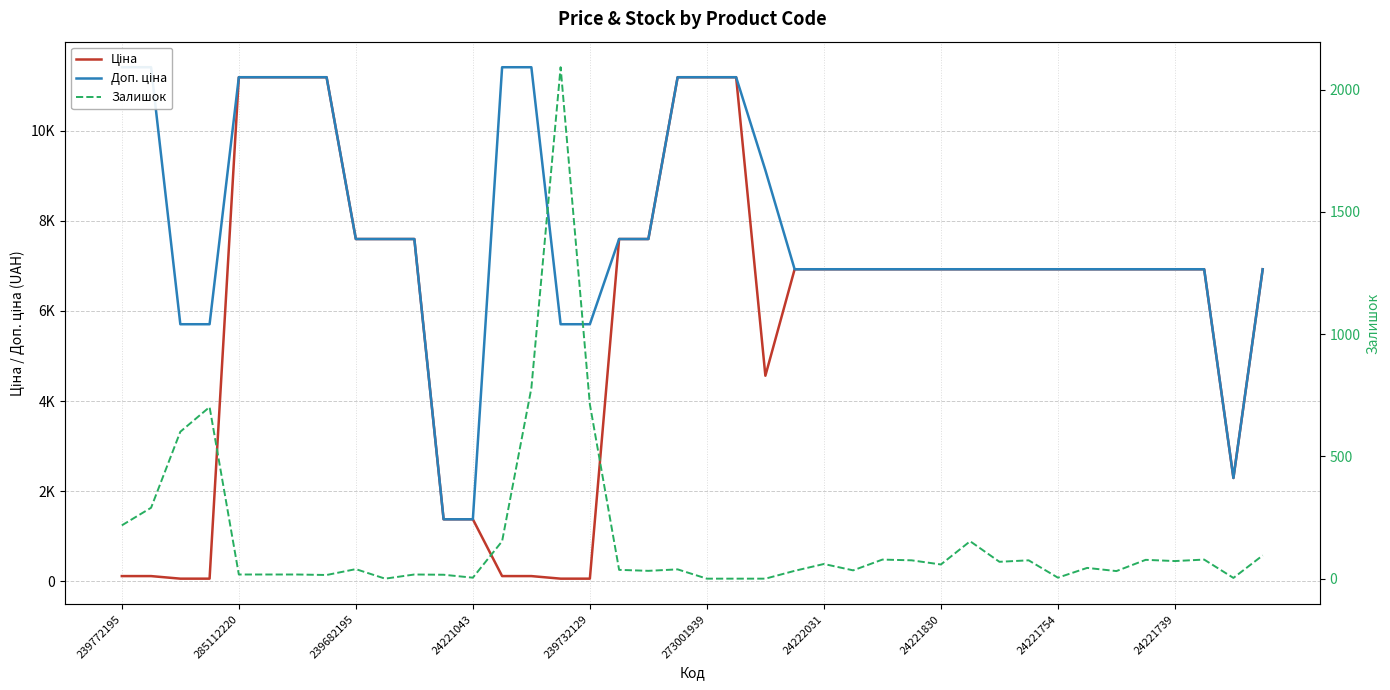

What is the difference between the second highest and minimum values in the Ціна series?

11131.1